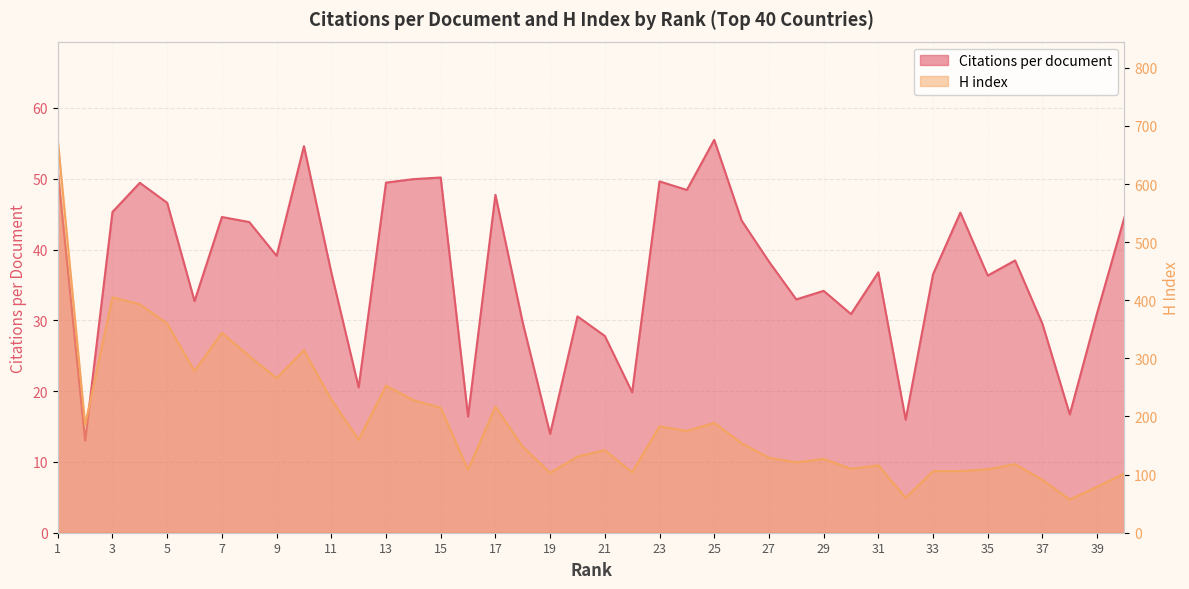

Is it true that H index equals 51.0 at 37?

False